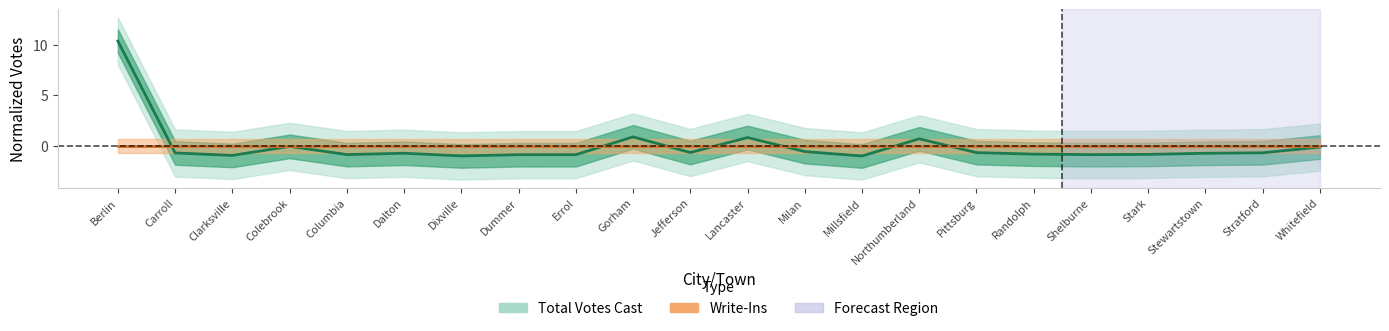

True or false: the data shows -0.3 at Stark.

False